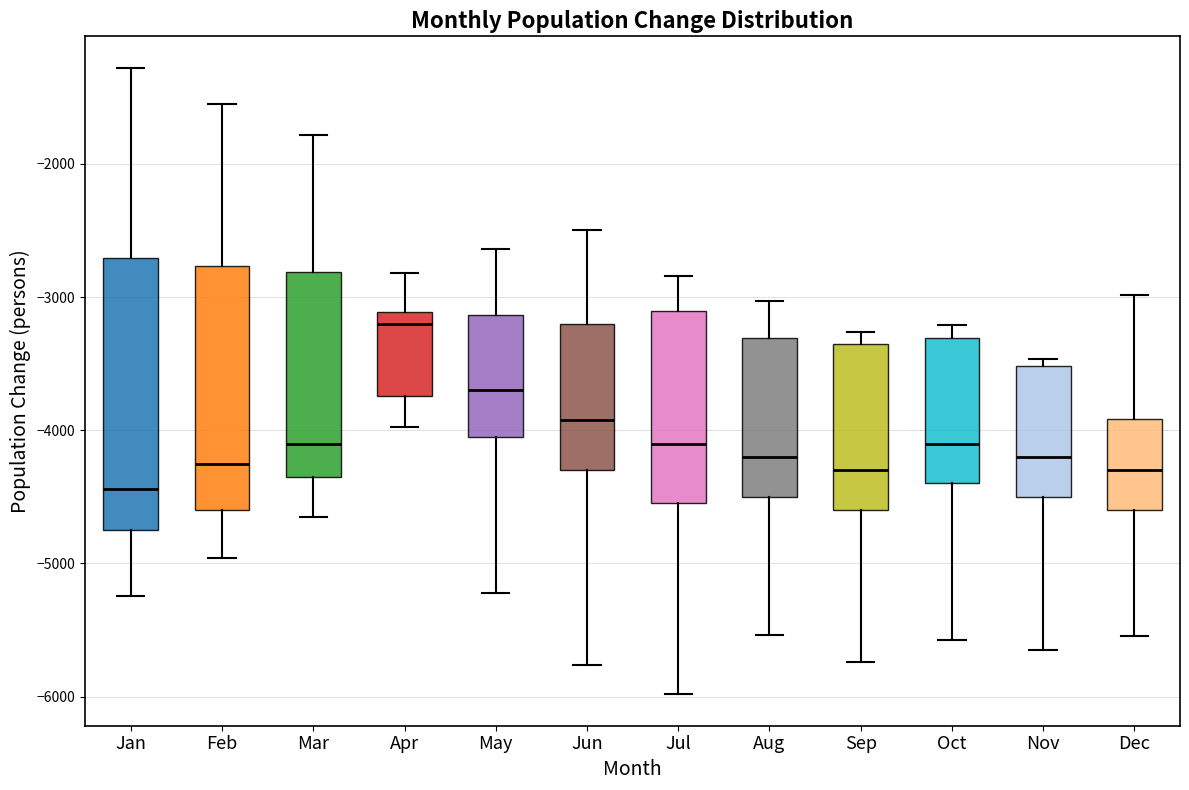

Which box is the tallest, from its lower edge to its upper edge?

Jan